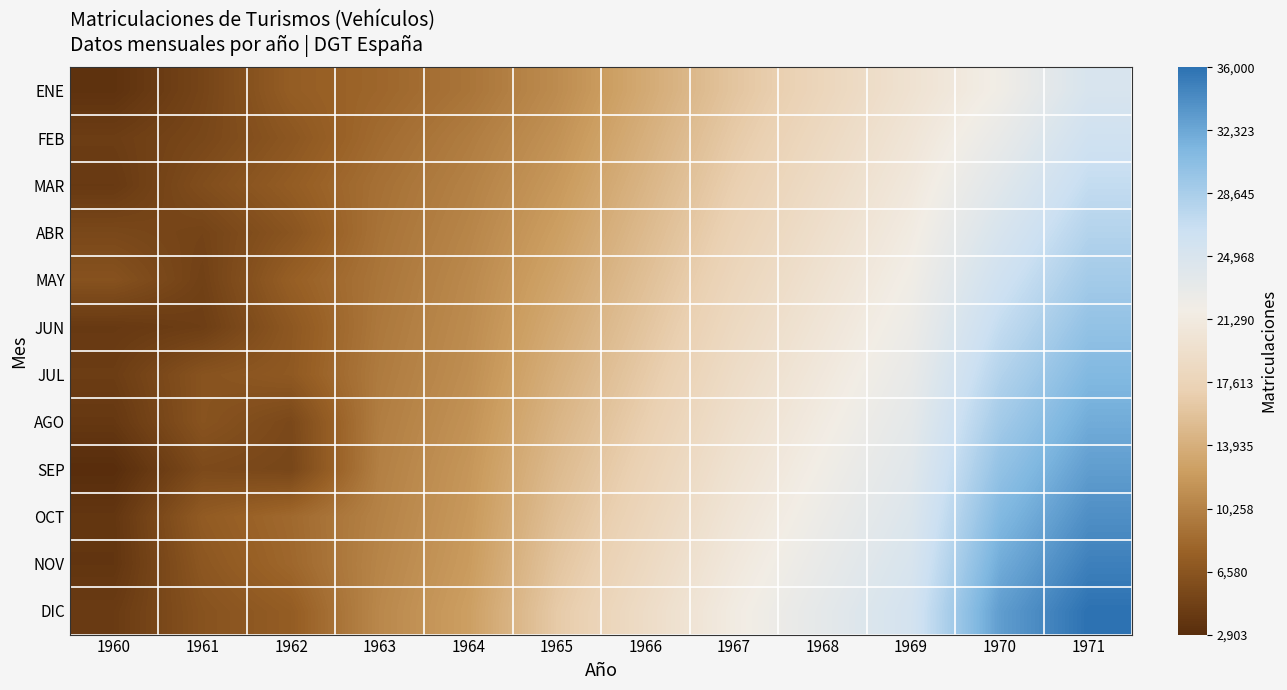

Reading right to left, transcribe all the data shown in this chart.

ENE: 1971=25000	1970=22000	1969=20000	1968=18000	1967=16000	1966=13500	1965=11000	1964=9200	1963=8100	1962=7345	1961=5062	1960=3360
FEB: 1971=26000	1970=23000	1969=20500	1968=18500	1967=16500	1966=14000	1965=11500	1964=9800	1963=8500	1962=6730	1961=5304	1960=4385
MAR: 1971=27000	1970=24000	1969=21000	1968=19000	1967=17000	1966=14500	1965=12000	1964=10200	1963=8900	1962=7294	1961=5886	1960=4055
ABR: 1971=28000	1970=25000	1969=21500	1968=19500	1967=17500	1966=15000	1965=12500	1964=10500	1963=9100	1962=6564	1961=4978	1960=5380
MAY: 1971=29000	1970=26000	1969=22000	1968=20000	1967=18000	1966=15500	1965=13000	1964=10800	1963=9300	1962=7494	1961=4743	1960=6309
JUN: 1971=30000	1970=27000	1969=22500	1968=20500	1967=18500	1966=16000	1965=13500	1964=11000	1963=9500	1962=6840	1961=4457	1960=4024
JUL: 1971=31000	1970=28000	1969=23000	1968=21000	1967=19000	1966=16500	1965=14000	1964=11200	1963=9700	1962=6962	1961=6418	1960=4371
AGO: 1971=32000	1970=29000	1969=23500	1968=21500	1967=19500	1966=17000	1965=14500	1964=11500	1963=9900	1962=5432	1961=6433	1960=3884
SEP: 1971=33000	1970=30000	1969=24000	1968=22000	1967=20000	1966=17500	1965=15000	1964=11800	1963=10100	1962=5253	1961=5562	1960=2903
OCT: 1971=34000	1970=31000	1969=24500	1968=22500	1967=20500	1966=18000	1965=15500	1964=12000	1963=10300	1962=8334	1961=7143	1960=3732
NOV: 1971=35000	1970=32000	1969=25000	1968=23000	1967=21000	1966=18500	1965=16000	1964=12200	1963=10500	1962=8163	1961=6770	1960=3662
DIC: 1971=36000	1970=33000	1969=25500	1968=23500	1967=21500	1966=19000	1965=16500	1964=12500	1963=10700	1962=7294	1961=6370	1960=4189